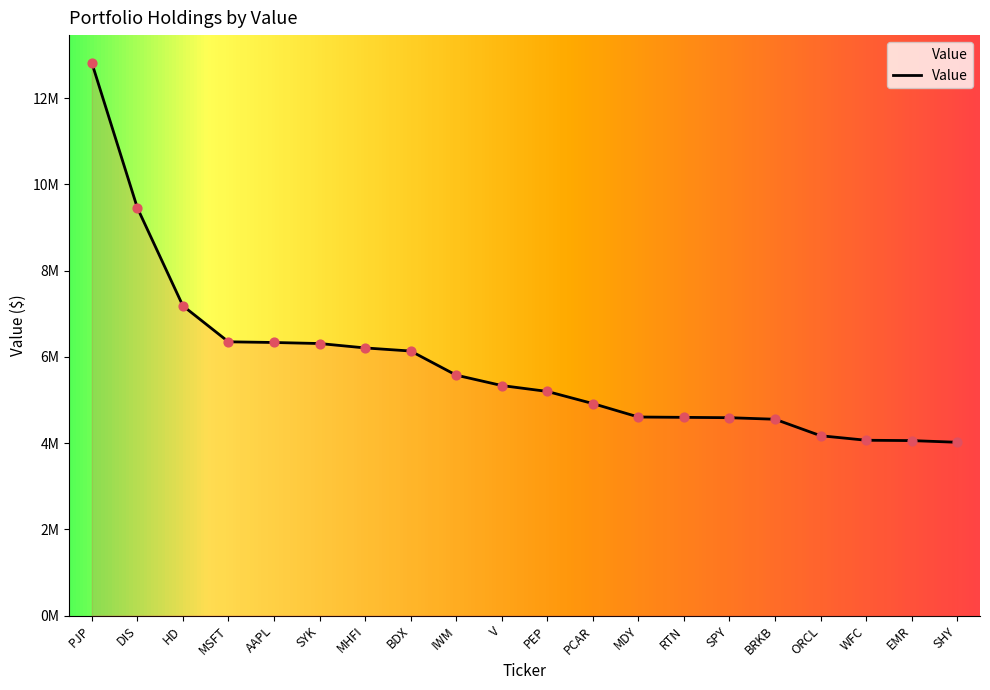

Is this an area chart (filled region under the line)?

Yes